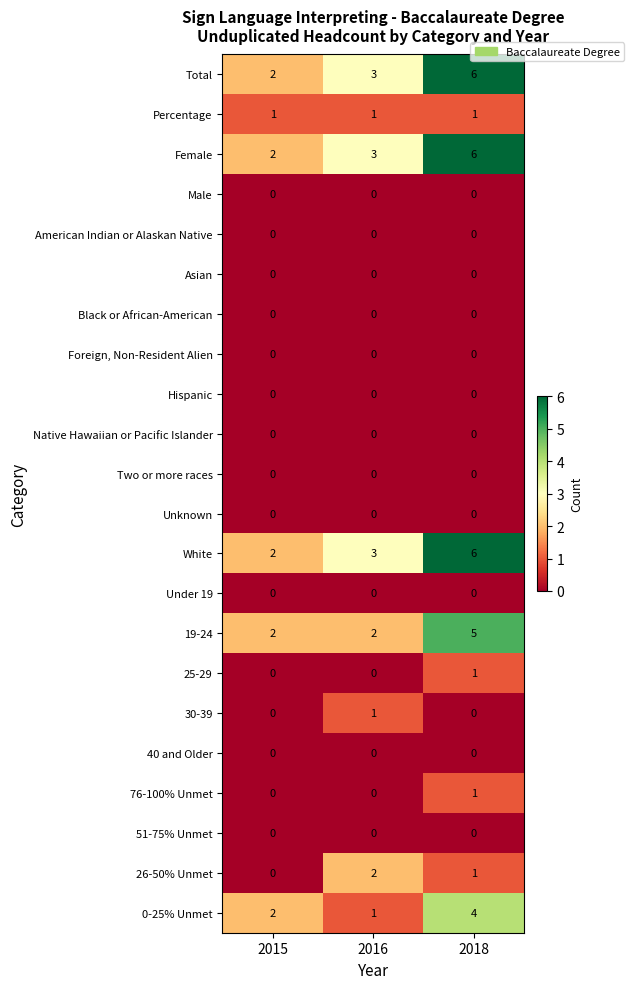

Rank the categories by White value from lowest to highest.

2015, 2016, 2018